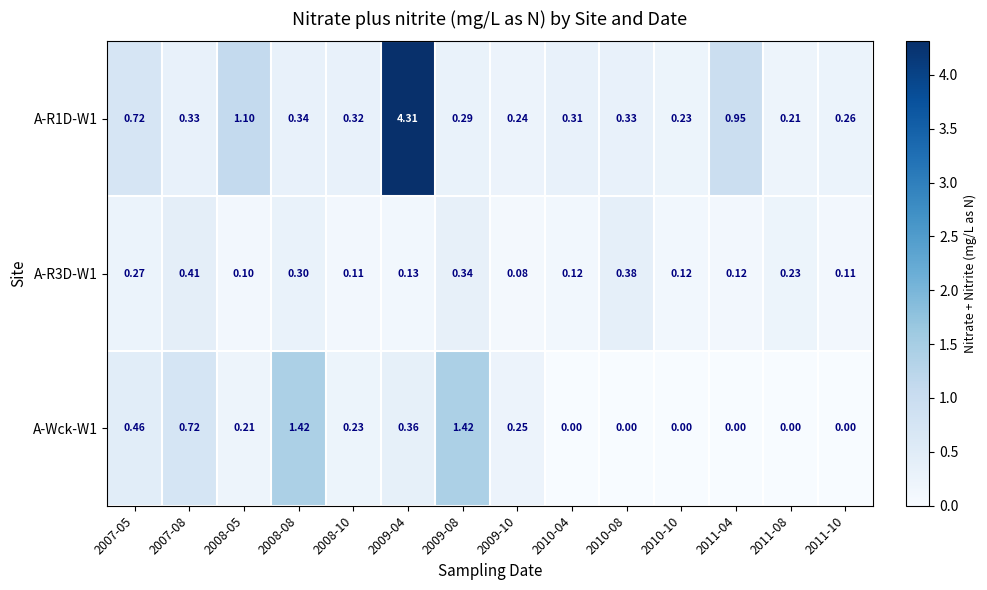

Which series has the largest total across all categories?

A-R1D-W1